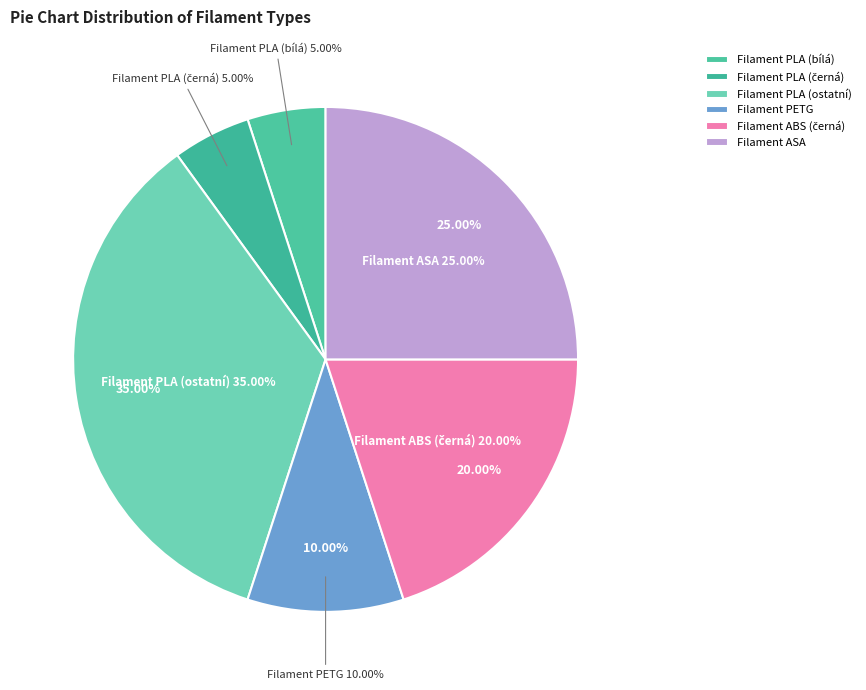

How much of the chart is everything except Filament PLA (černá)?

95.0%